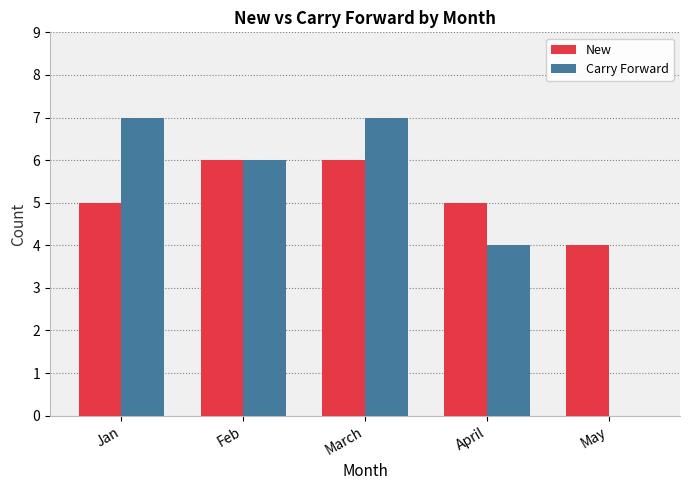

At which category is the sum across all series the highest?

March